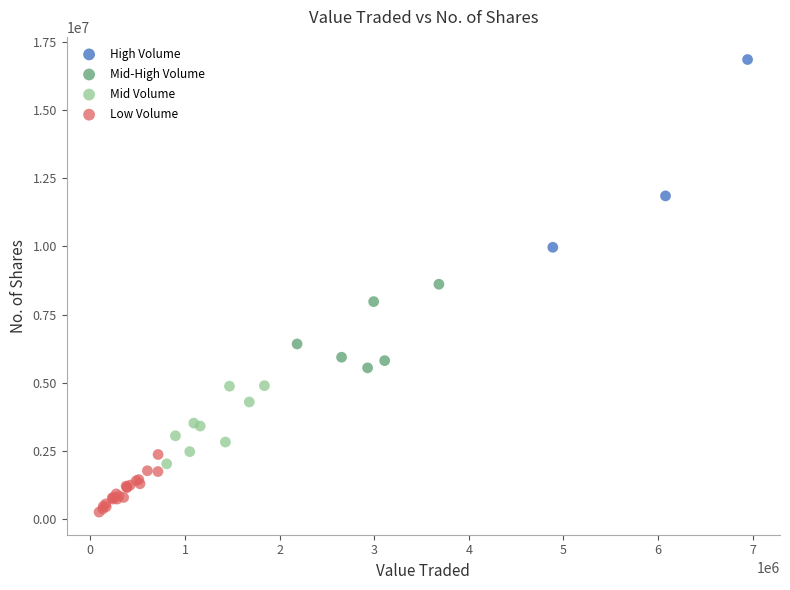

Which series has the largest Y range (max minus min)?

High Volume